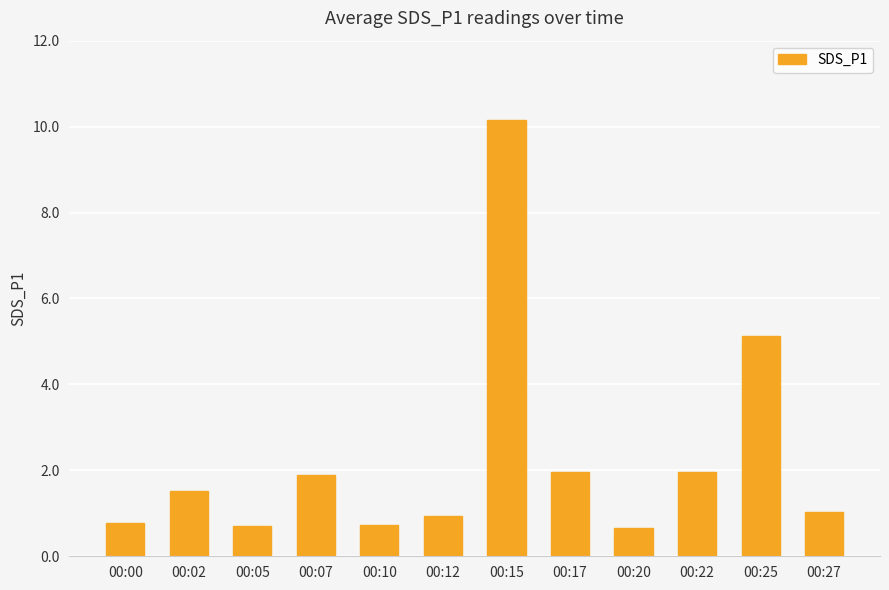

What is the value of the 5th bar from the left?

0.7